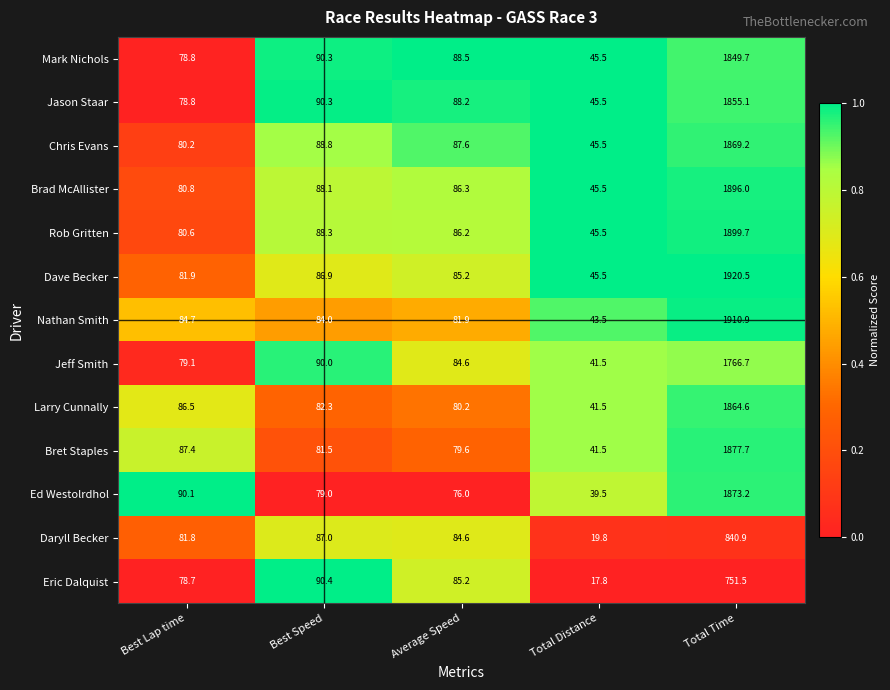

Rank the series by their maximum value, from highest to lowest.

Dave Becker, Nathan Smith, Rob Gritten, Brad McAllister, Bret Staples, Ed Westolrdhol, Chris Evans, Larry Cunnally, Jason Staar, Mark Nichols, Jeff Smith, Daryll Becker, Eric Dalquist